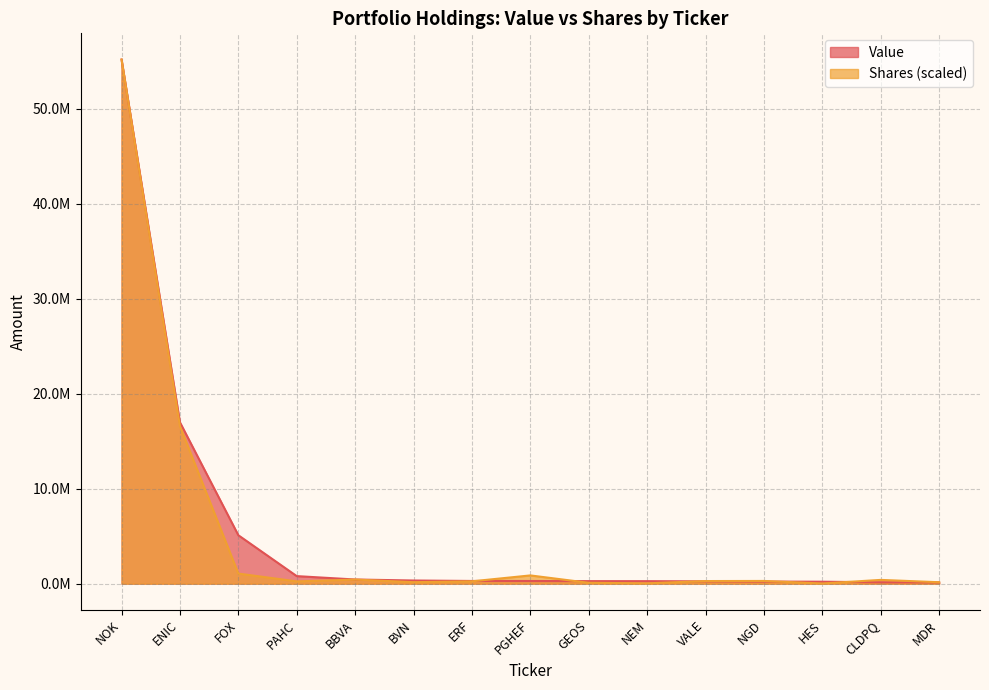

What are all the series names shown in the legend?

Value, Shares (scaled)